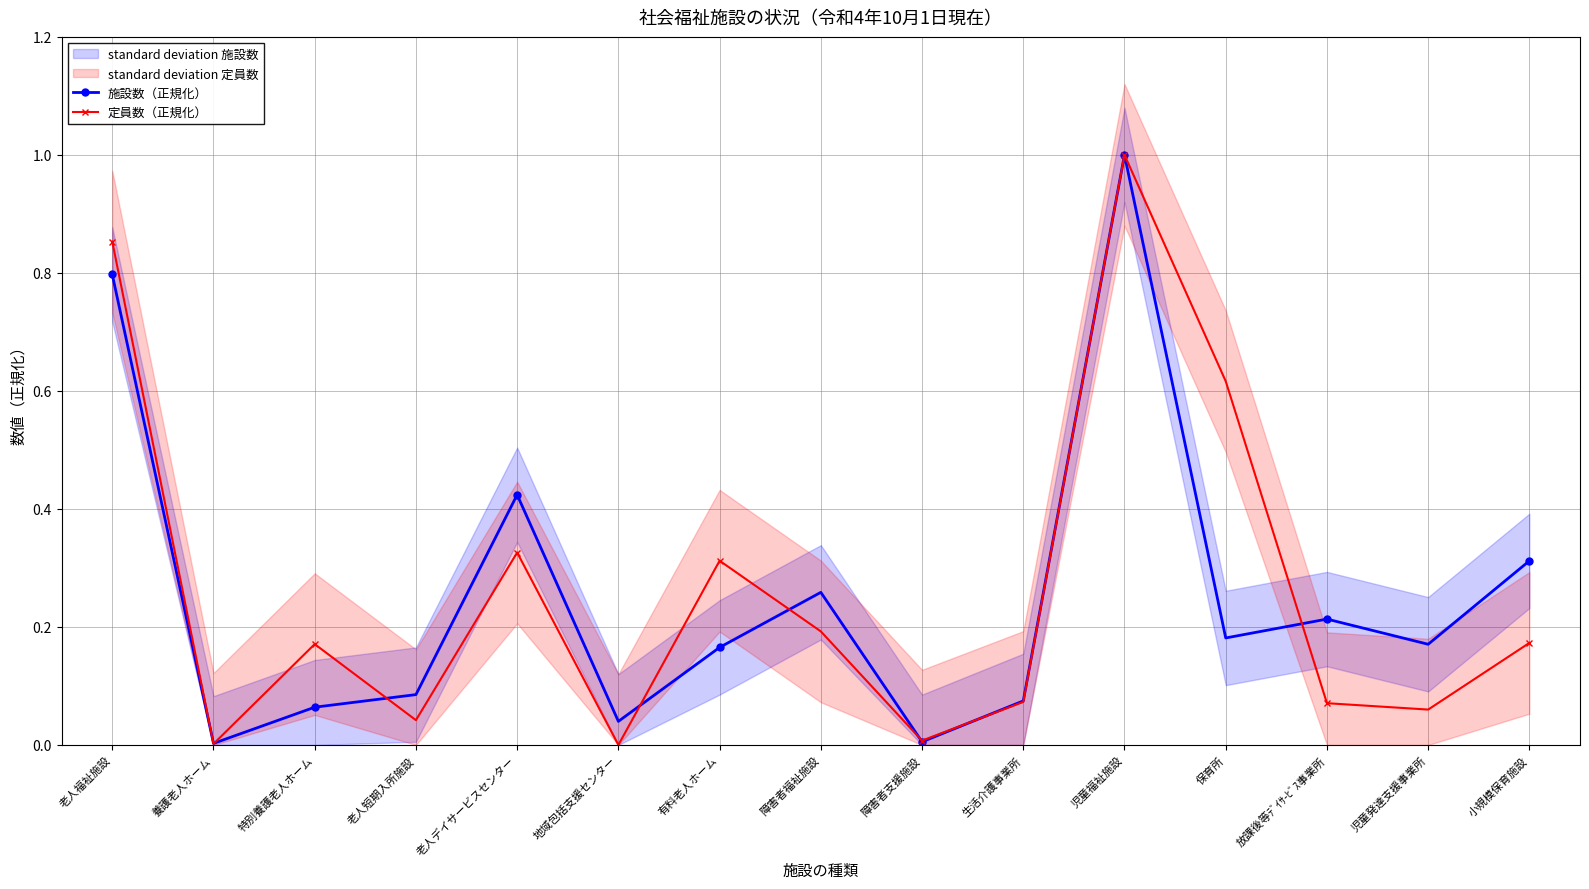

What are all the series names shown in the legend?

施設数（正規化）, 定員数（正規化）